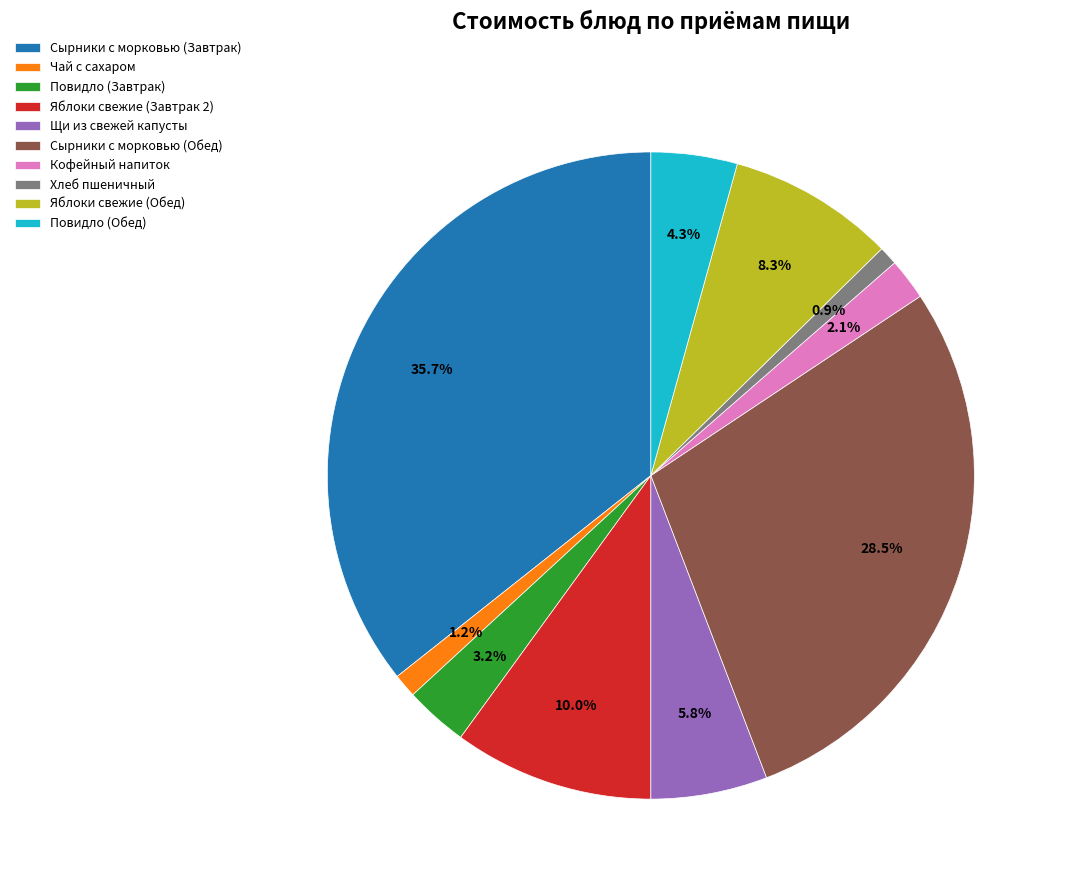

Which category has the biggest portion of the pie?

Сырники с морковью (Завтрак)